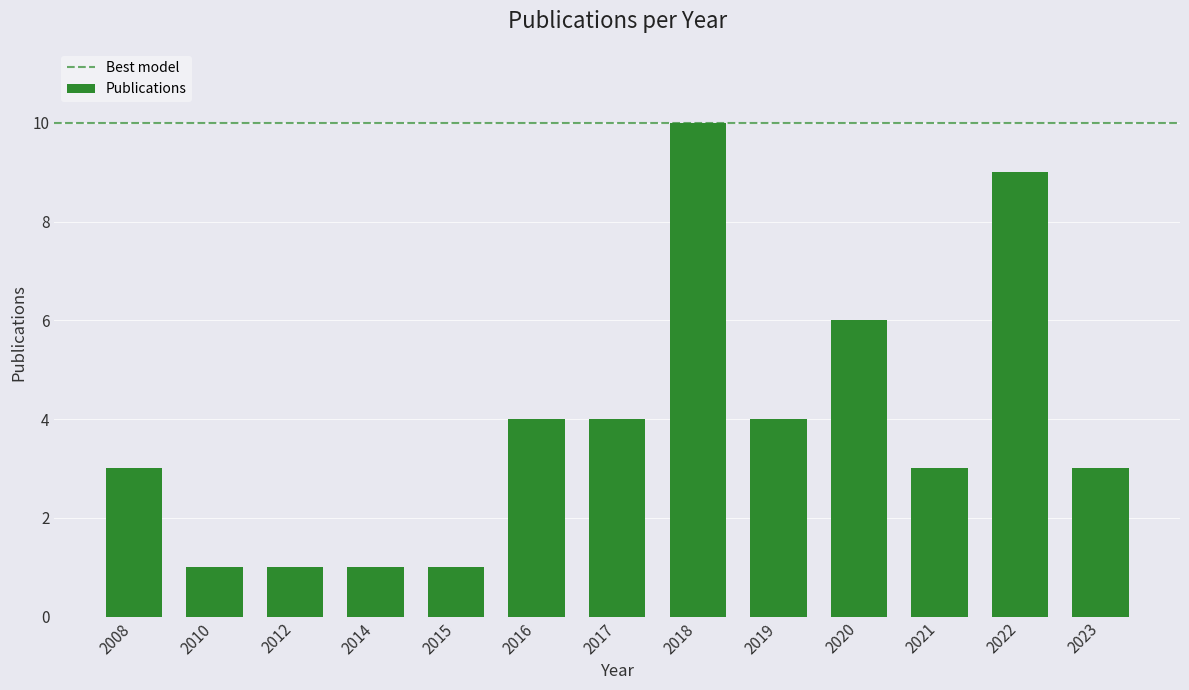

Reading left to right, transcribe all the data shown in this chart.

3	1	1	1	1	4	4	10	4	6	3	9	3